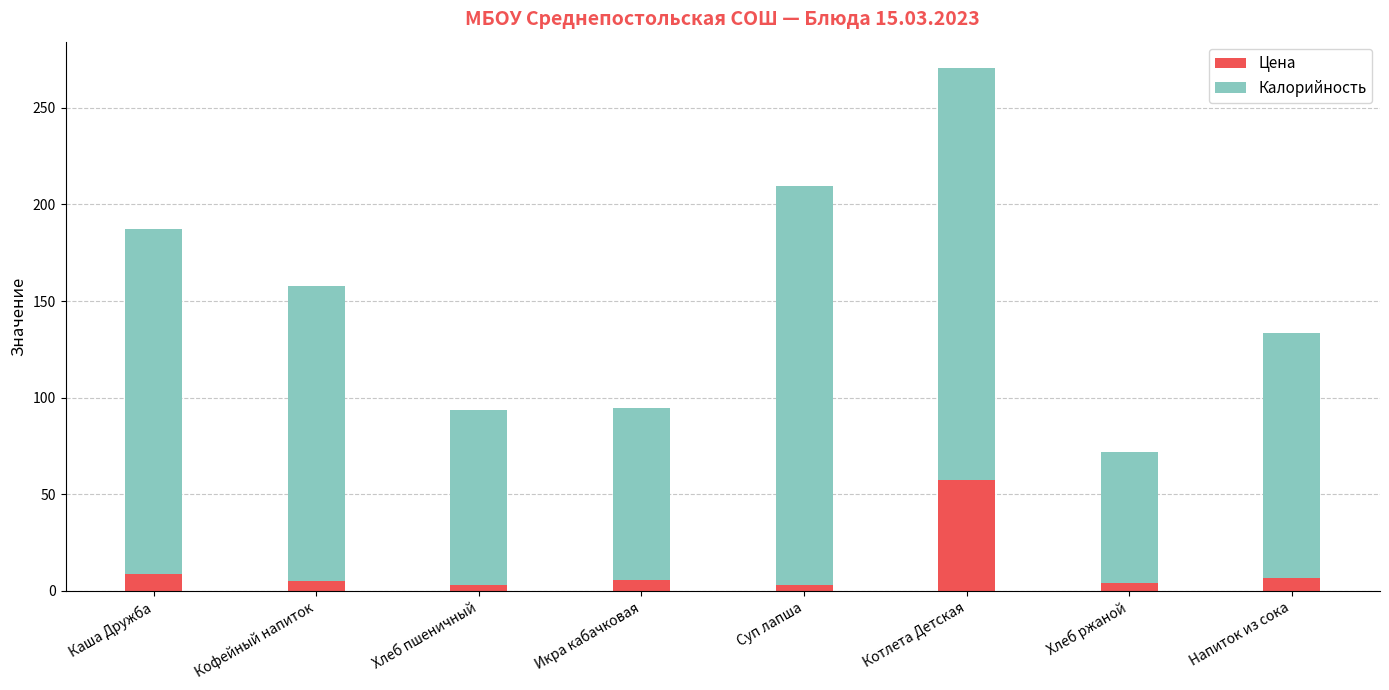

Is it true that Цена equals 11.9 at Котлета Детская?

False